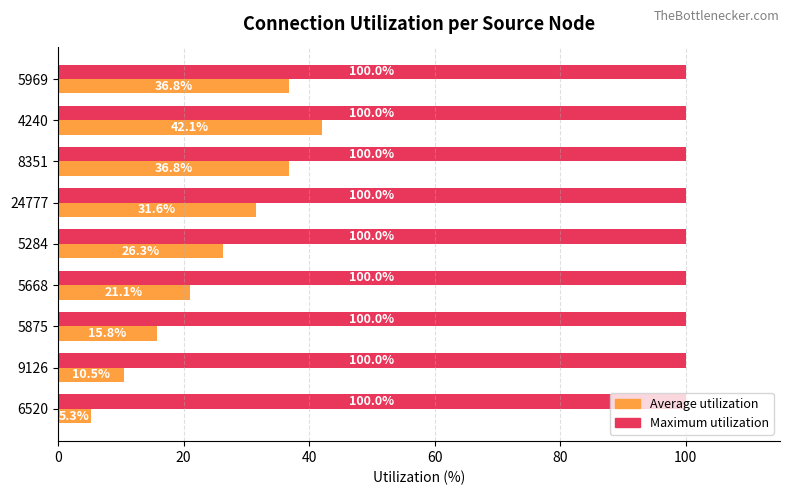

Which series has the largest range (max minus min)?

Average utilization